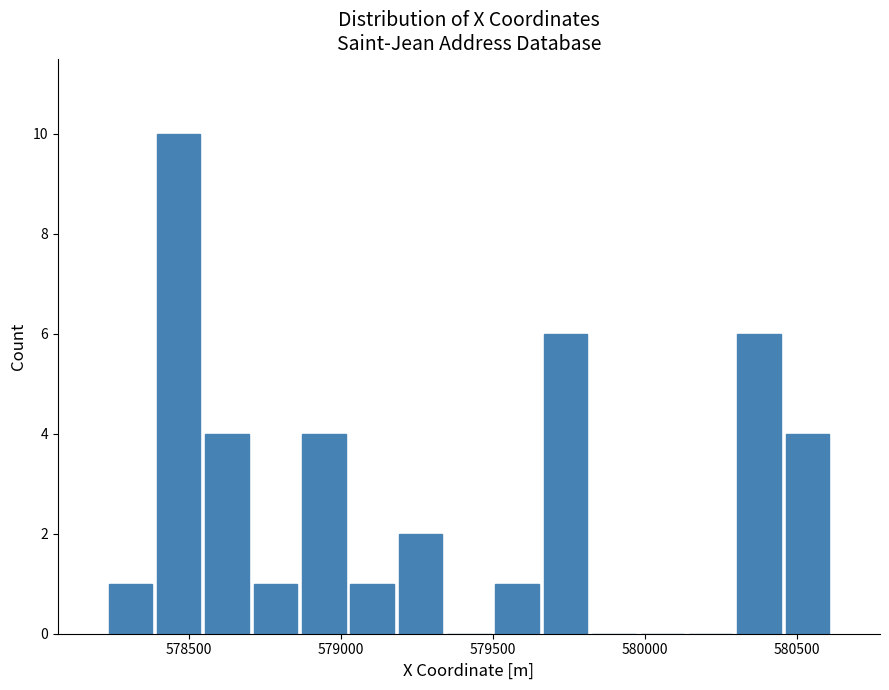

Around what value on the x-axis is the tallest bar? Give the approximate position of its centre, as read against the axis.

578450